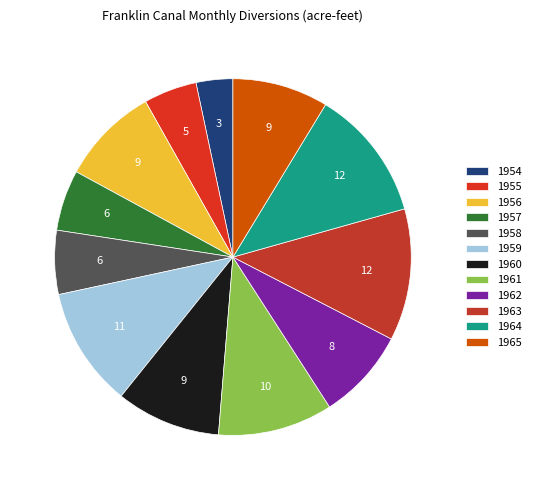

To the nearest percent, what is the average slice percentage?

8%